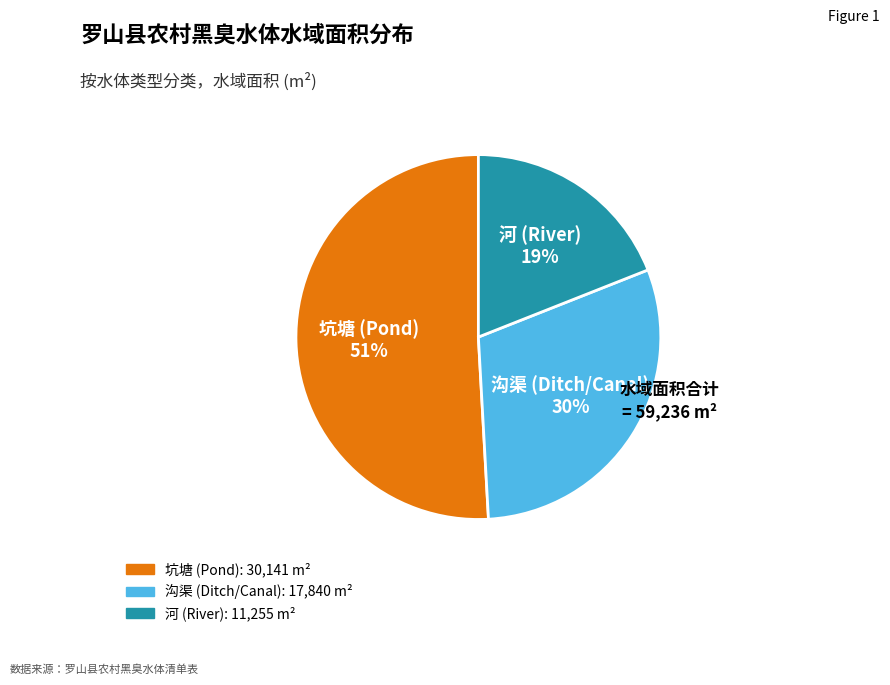

To the nearest percent, what is the average slice percentage?

33%